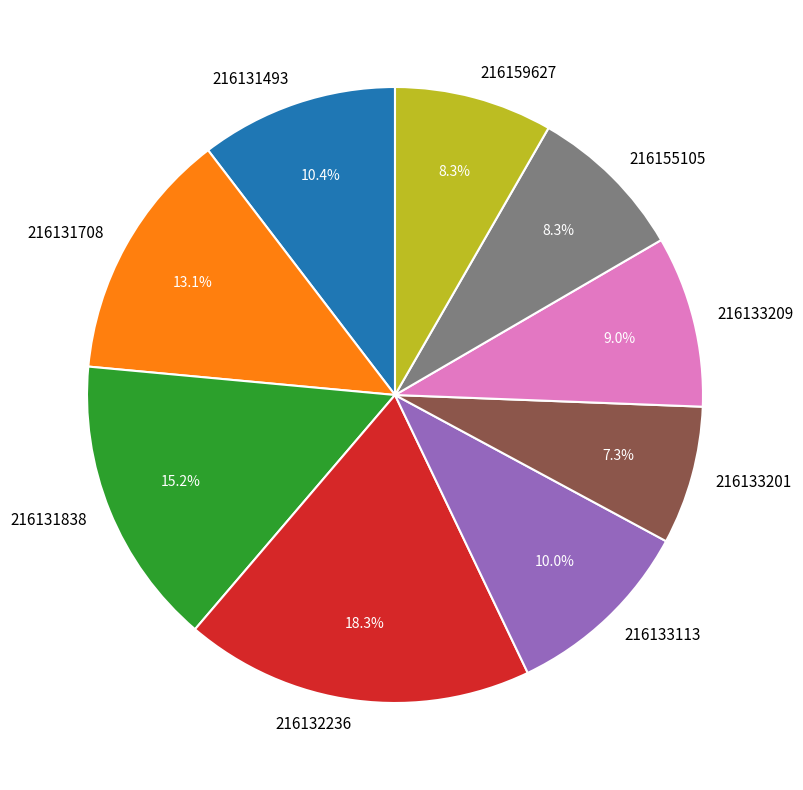

Is 216131838 the majority of the pie?

No